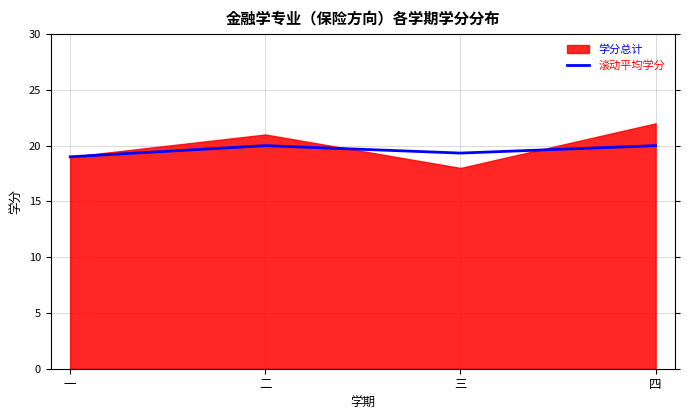

Does the chart have visible grid lines?

Yes